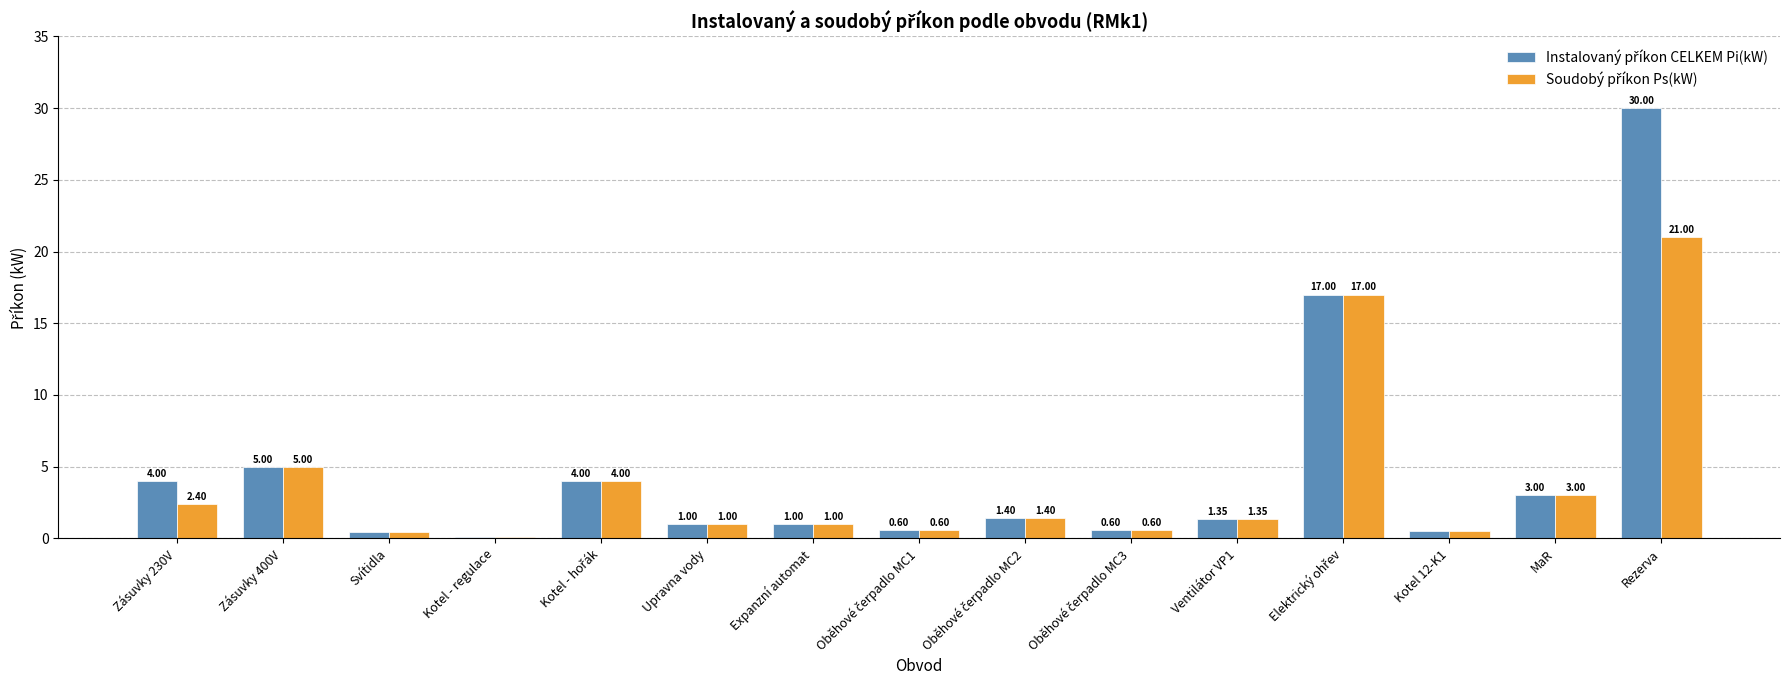

What is the total value across all series at Kotel 12-K1?

1.0